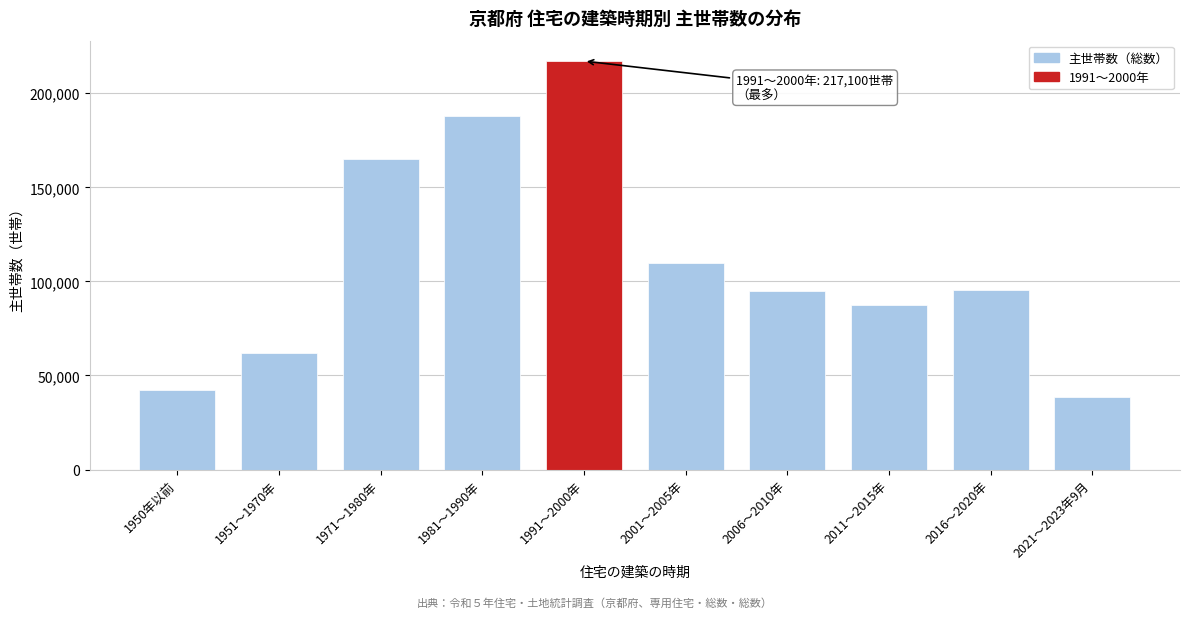

The value at 1971～1980年 is 165300. True or false?

True